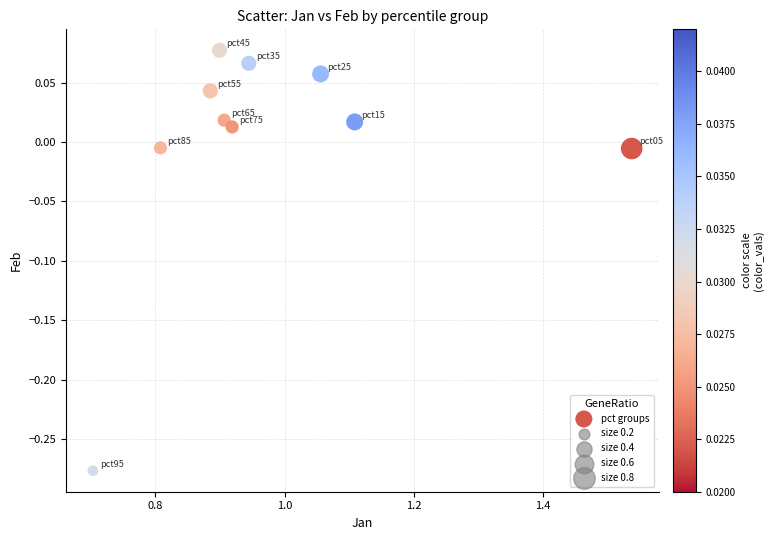

What is the average X value?

1.0